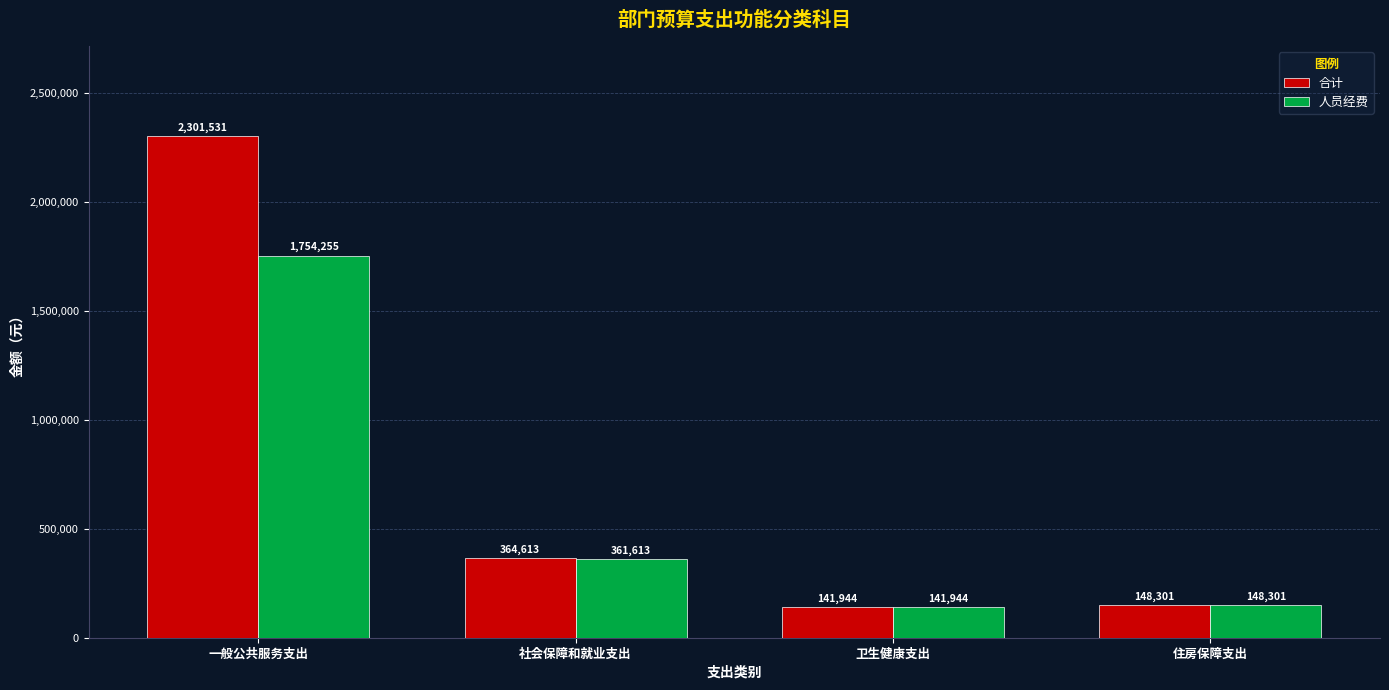

What is the label of the 3rd bar from the left?

卫生健康支出